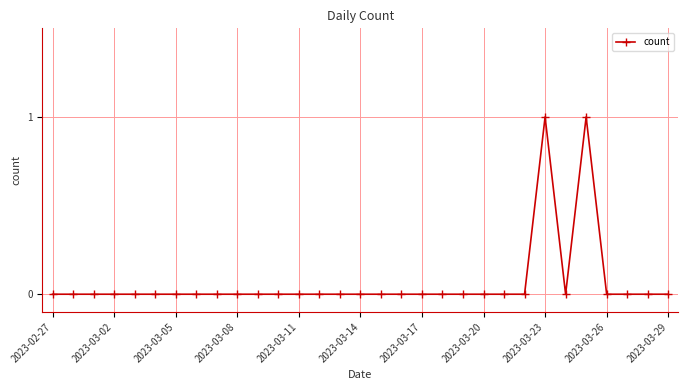

True or false: the data has more than 0 interior local peaks.

True